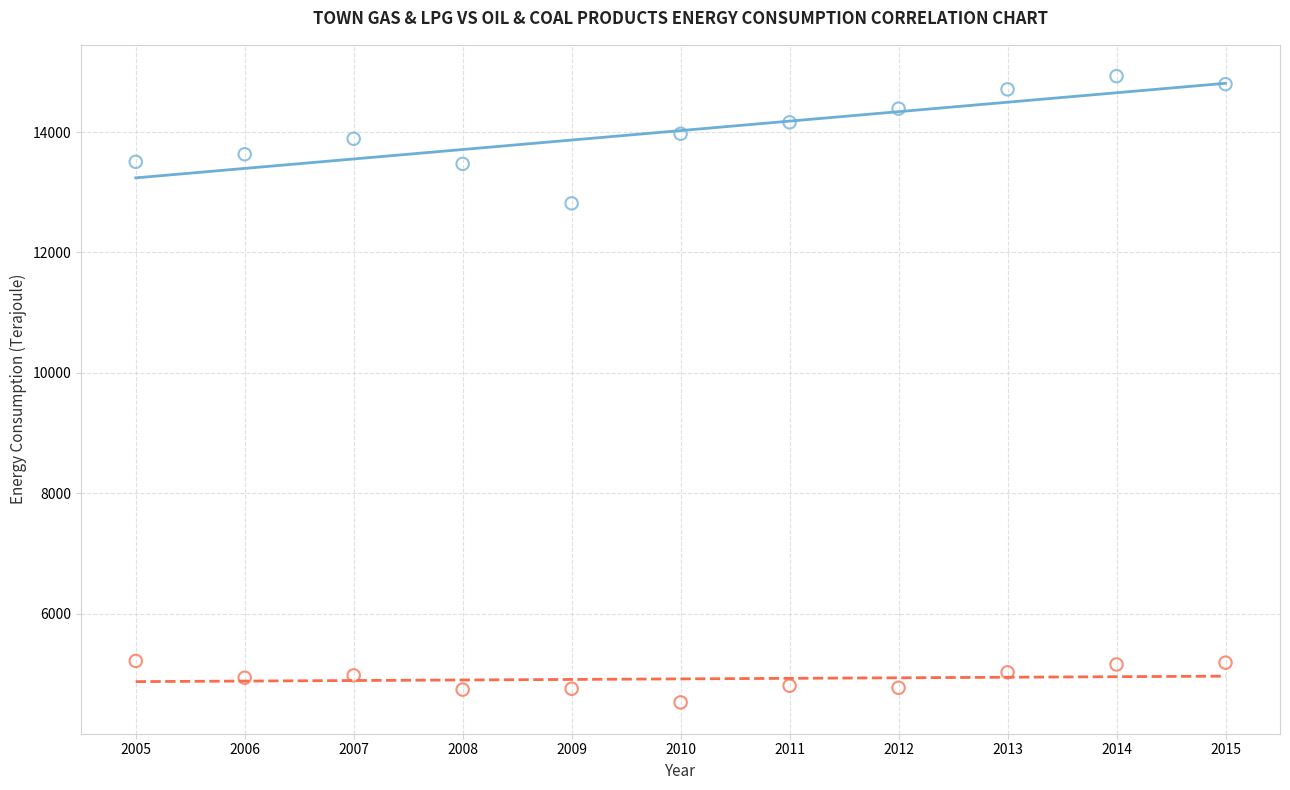

What is the X range (max minus min) for the scatter plot?

10